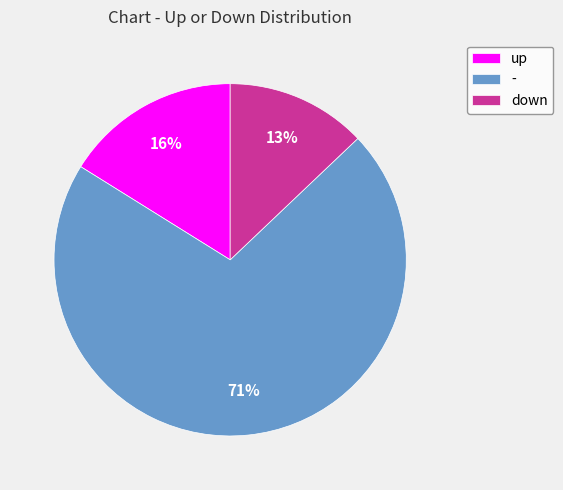

What is the smallest slice in the pie chart?

down